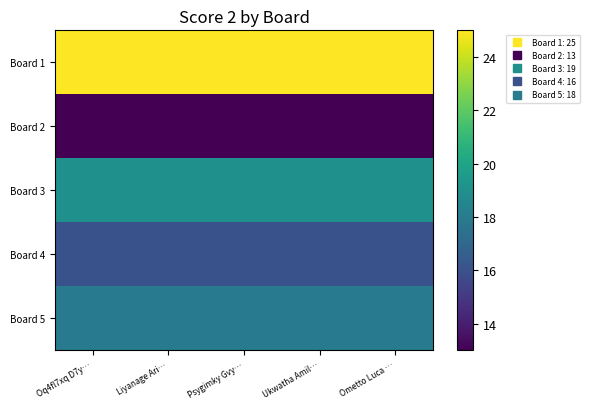

Reading left to right, what are all the values shown in this chart?

Board 1: Oq4fl7xq D7y…=25	Liyanage Ari…=25	Psygimky Gvy…=25	Ukwatha Amil…=25	Ometto Luca …=25
Board 2: Oq4fl7xq D7y…=13	Liyanage Ari…=13	Psygimky Gvy…=13	Ukwatha Amil…=13	Ometto Luca …=13
Board 3: Oq4fl7xq D7y…=19	Liyanage Ari…=19	Psygimky Gvy…=19	Ukwatha Amil…=19	Ometto Luca …=19
Board 4: Oq4fl7xq D7y…=16	Liyanage Ari…=16	Psygimky Gvy…=16	Ukwatha Amil…=16	Ometto Luca …=16
Board 5: Oq4fl7xq D7y…=18	Liyanage Ari…=18	Psygimky Gvy…=18	Ukwatha Amil…=18	Ometto Luca …=18